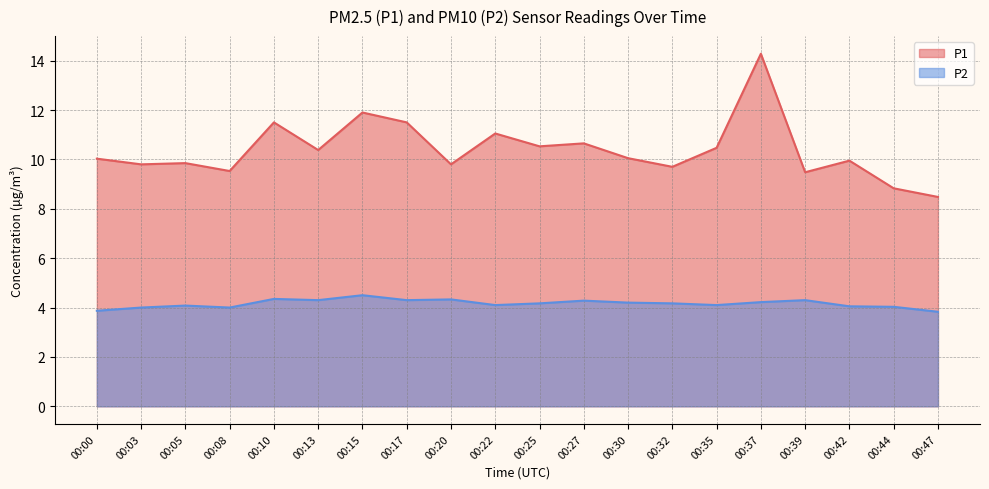

List the series in order of their peak value, highest first.

P1, P2